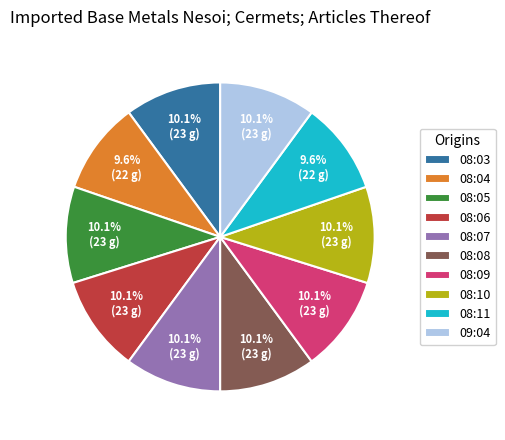

True or false: 08:04 accounts for 1% of the total.

False